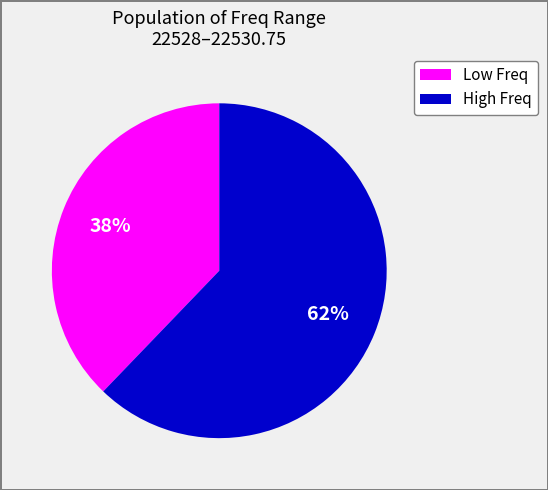

How many slices are in this pie chart?

2